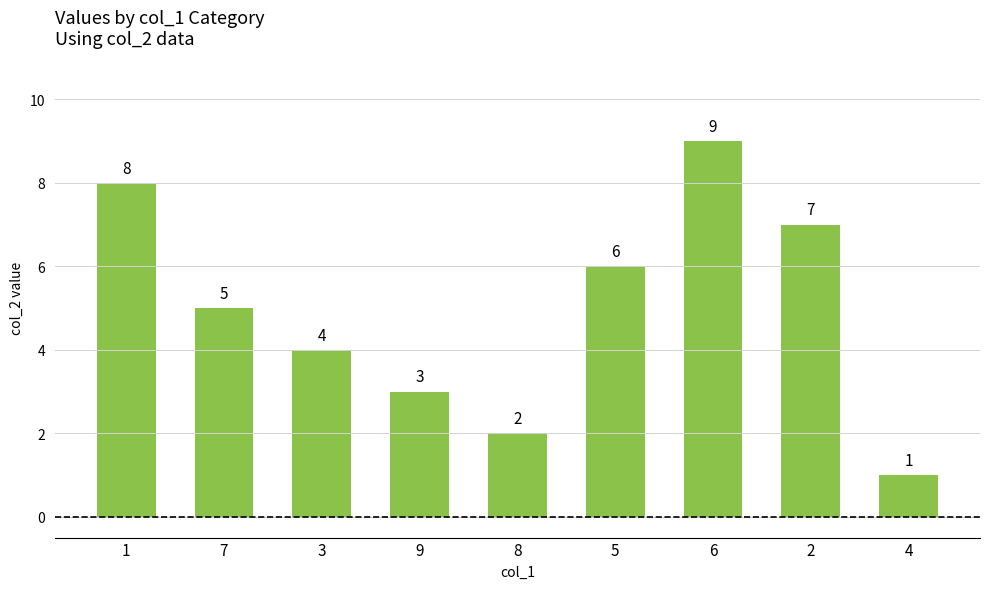

The value at 2 is 7. True or false?

True